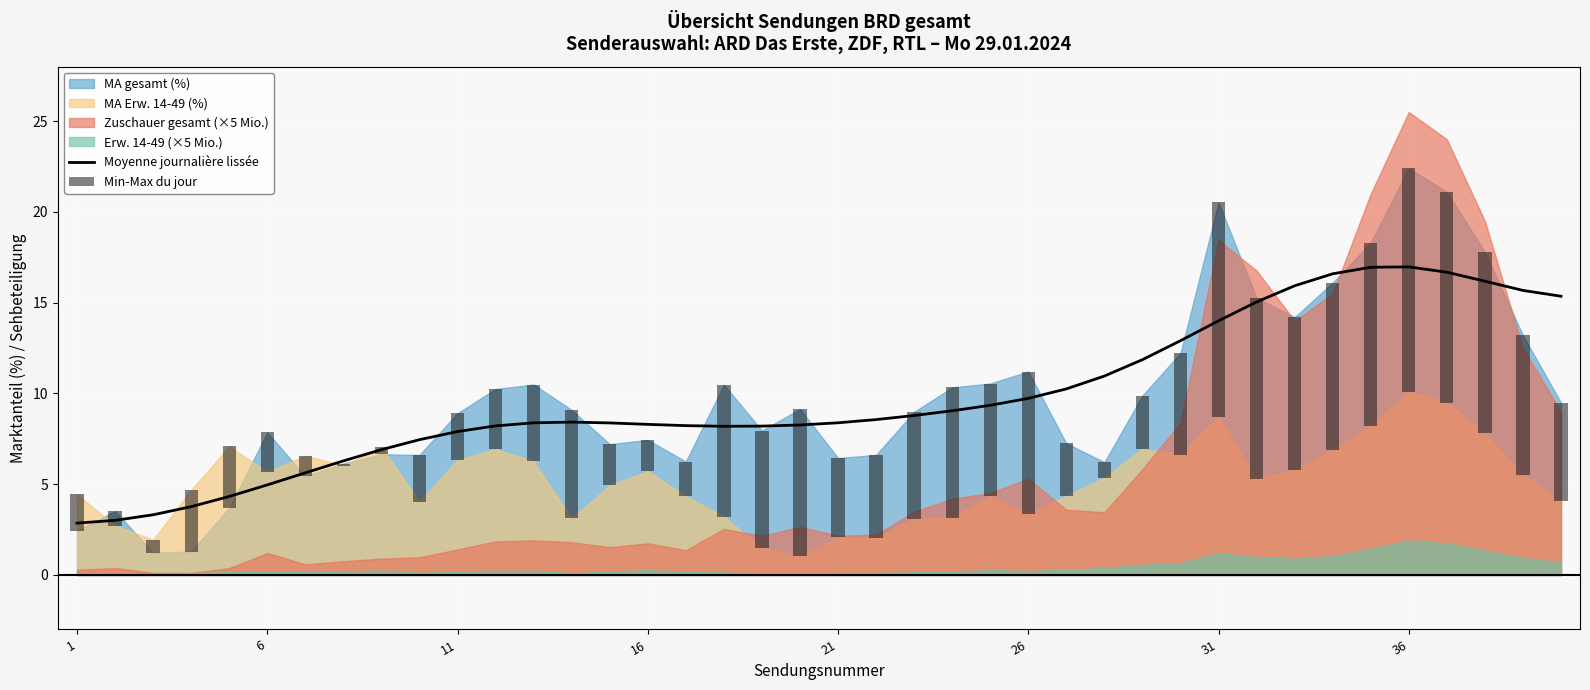

How many groups of bars are there?

40